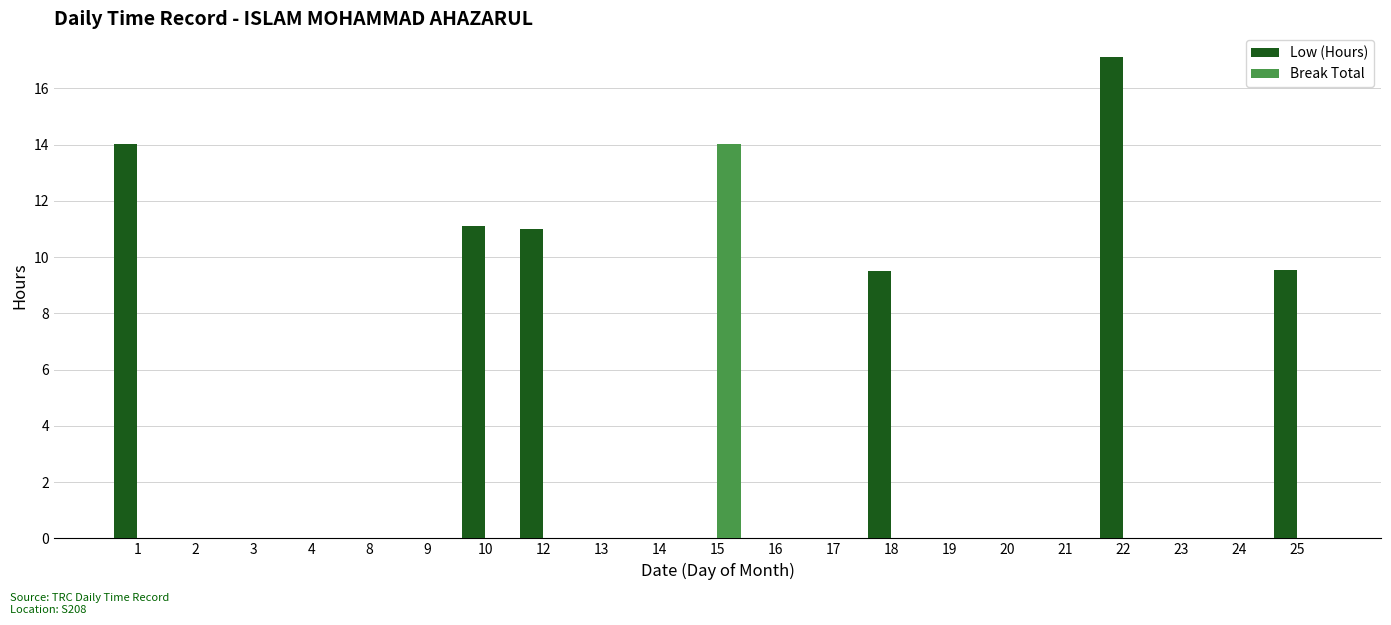

True or false: Break Total has a value of 0.0 at 1.

True